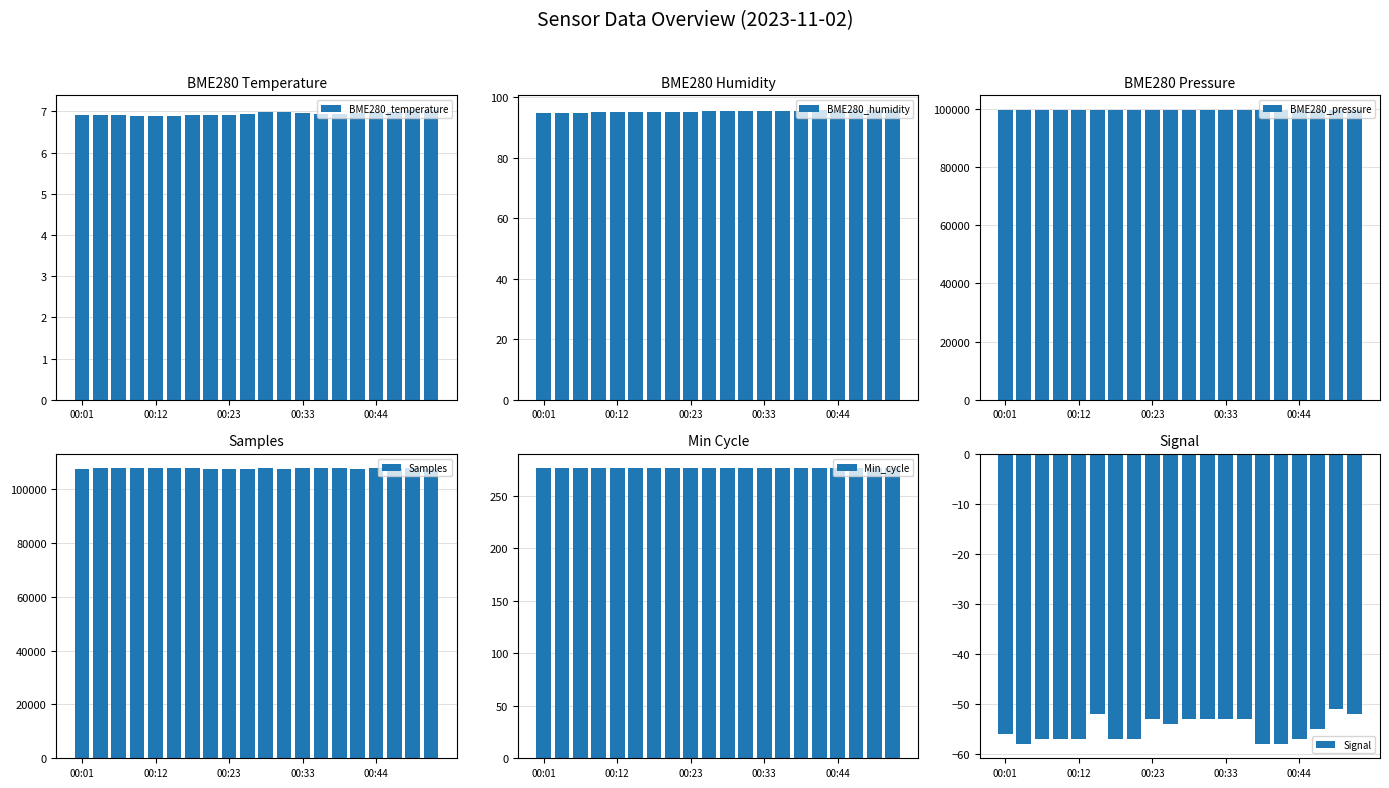

What is the average value of the BME280_temperature series?

6.9